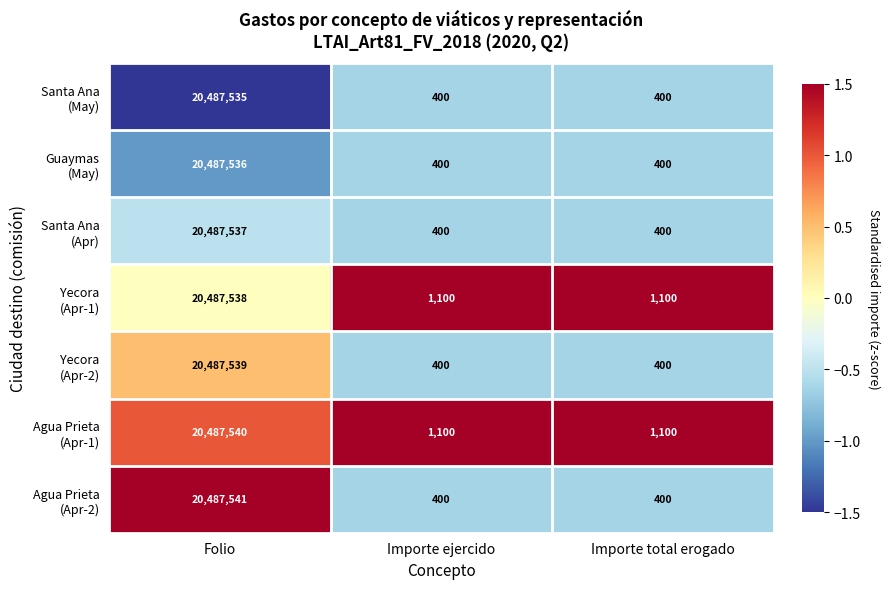

What is the greatest value displayed?

20487541